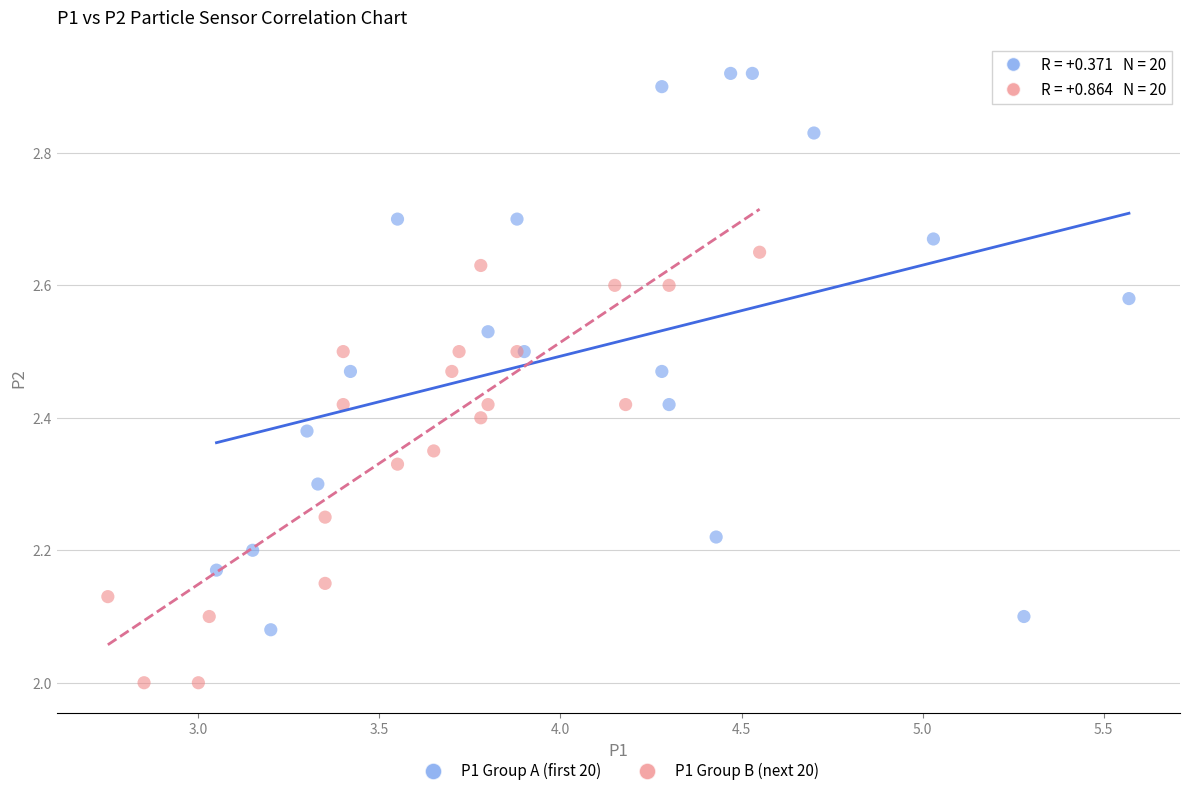

Which series reaches the maximum Y coordinate?

P1 Group A (first 20)